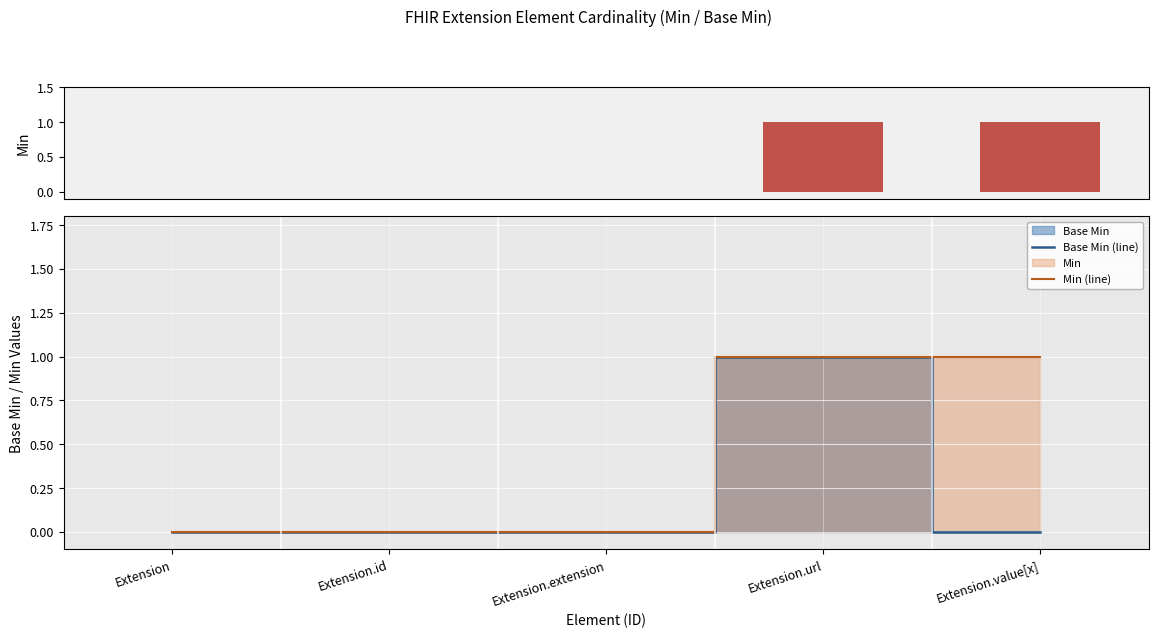

List the labels in order of Min (line) value, smallest first.

Extension, Extension.id, Extension.extension, Extension.url, Extension.value[x]